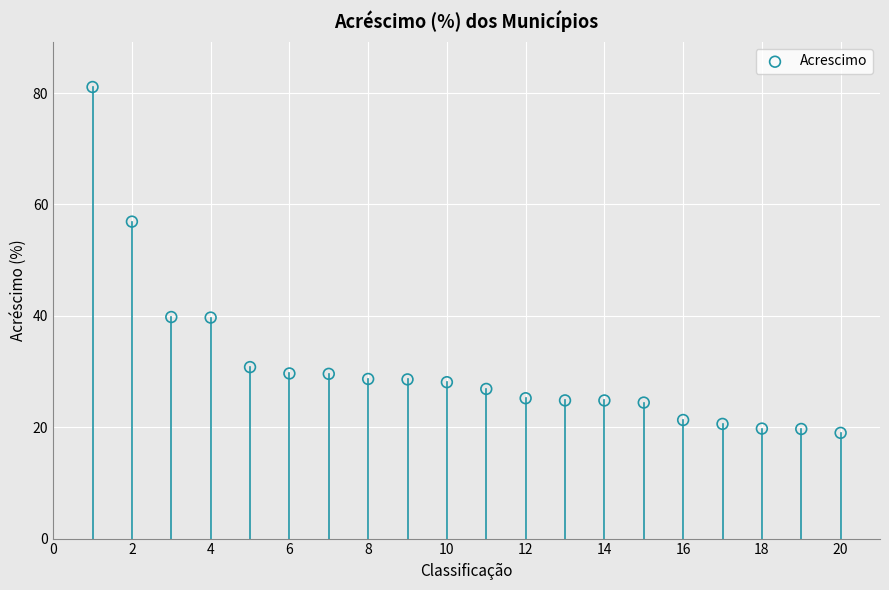

What is the range of X values (max minus min)?

19.0